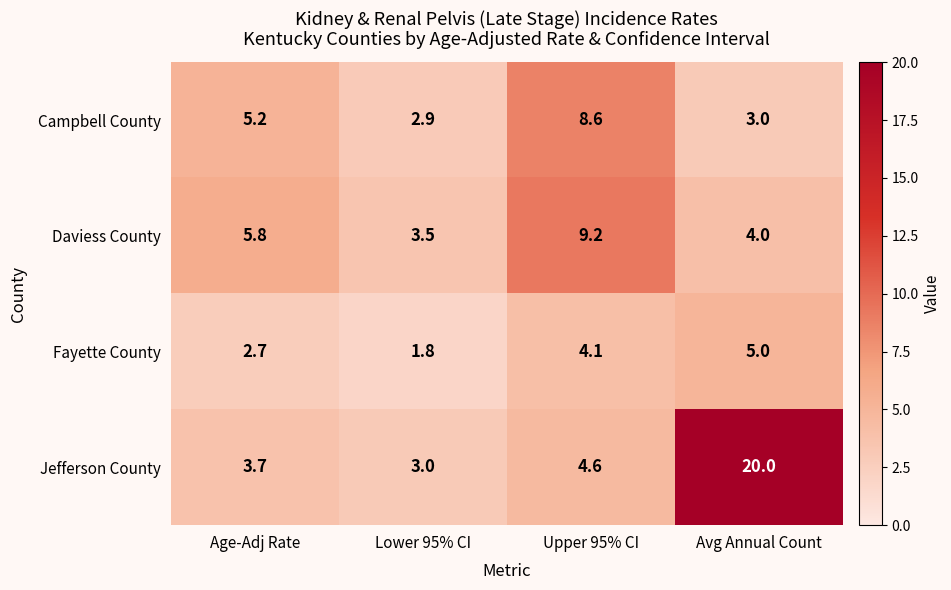

Where does the Fayette County series first go above 4?

Upper 95% CI